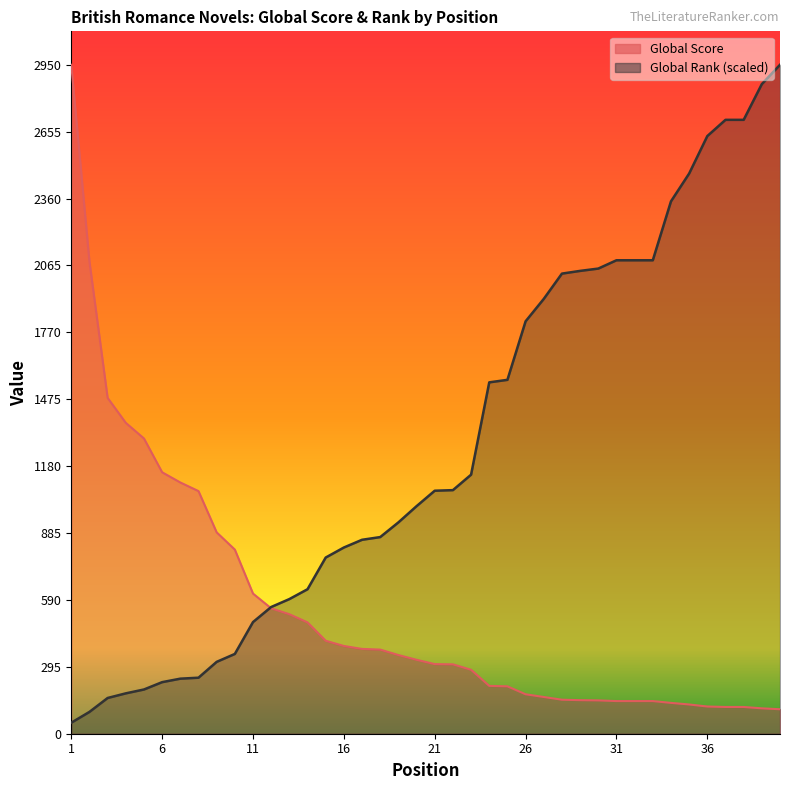

Reading left to right, transcribe all the data shown in this chart.

Global Score: 1=2950.0	2=2082.0	3=1481.0	4=1371.0	5=1302.0	6=1153.0	7=1108.0	8=1070.0	9=888.0	10=812.0	11=618.0	12=553.0	13=527.0	14=491.0	15=410.0	16=387.0	17=374.0	18=371.0	19=347.0	20=326.0	21=307.0	22=306.0	23=282.0	24=211.0	25=209.0	26=174.0	27=162.0	28=150.0	29=148.0	30=147.0	31=144.0	32=144.0	33=144.0	34=136.0	35=129.0	36=120.0	37=118.0	38=118.0	39=112.0	40=108.0
Global Rank: 1=48.6	2=96.3	3=157.6	4=178.0	5=195.1	6=227.4	7=242.8	8=247.0	9=316.9	10=351.8	11=492.4	12=558.8	13=593.7	14=637.2	15=776.9	16=821.2	17=855.3	18=867.2	19=931.9	20=1003.5	21=1071.6	22=1074.2	23=1142.3	24=1549.5	25=1560.6	26=1818.7	27=1917.5	28=2029.1	29=2041.1	30=2051.3	31=2087.9	32=2087.9	33=2087.9	34=2347.7	35=2470.4	36=2635.7	37=2707.2	38=2707.2	39=2864.8	40=2950.0